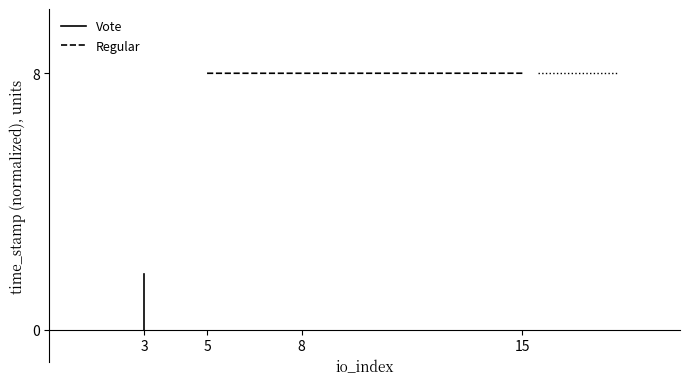

Is it true that Regular equals 4.7 at 15?

False